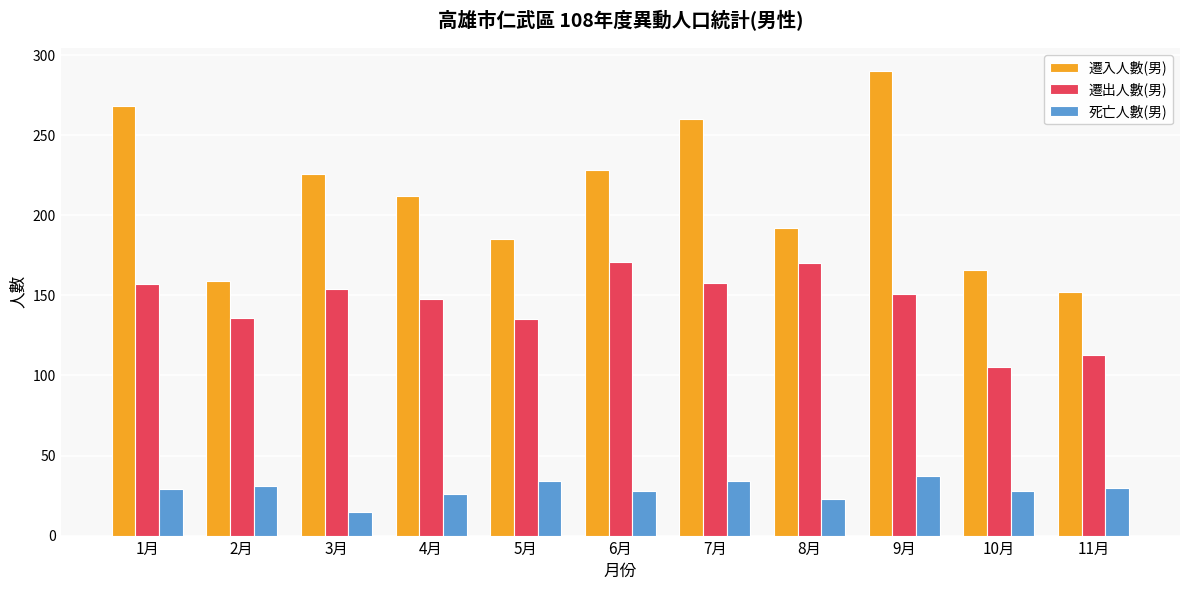

Is it true that 死亡人數(男) equals 30 at 11月?

True